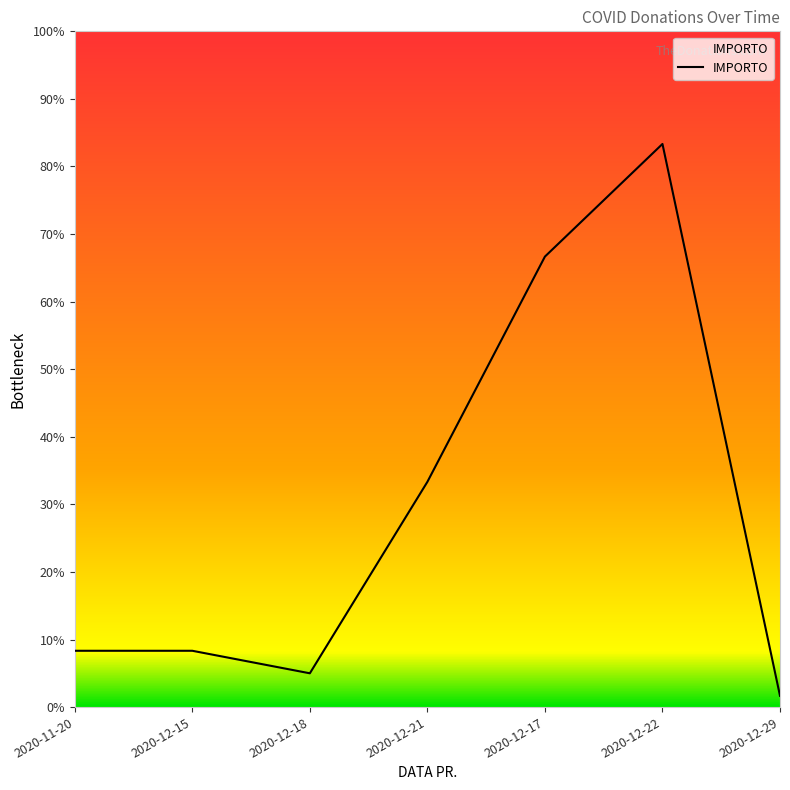

What is the label of the 7th point from the right?

2020-11-20